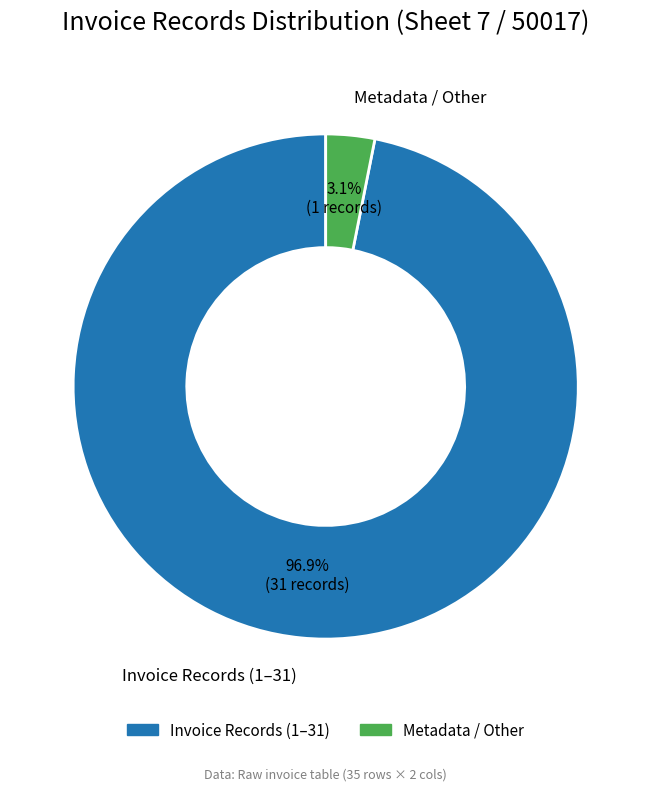

Is there a majority slice in this chart?

Yes